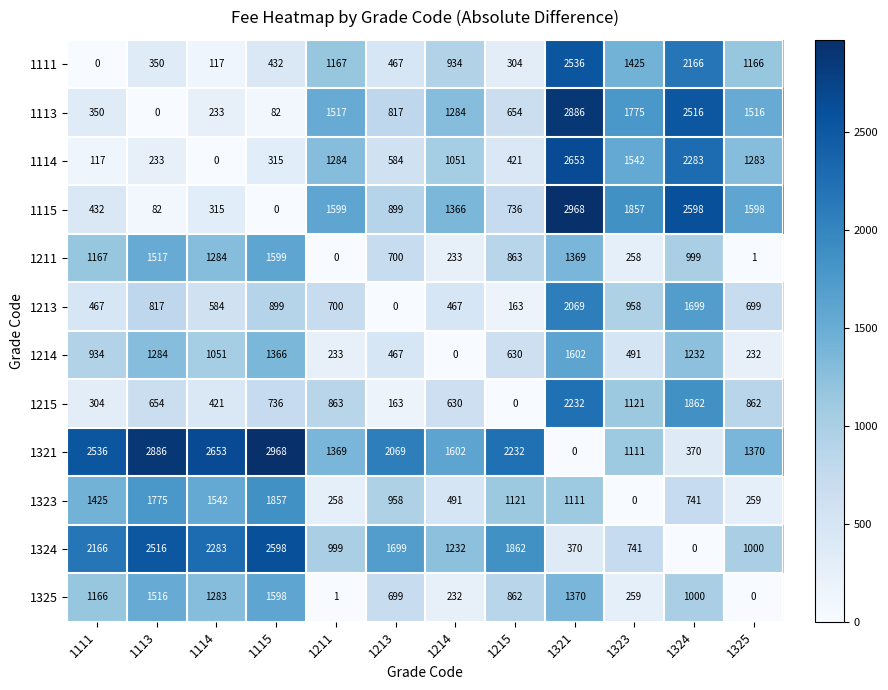

The value of 1323 at 1213 is 1421. True or false?

False